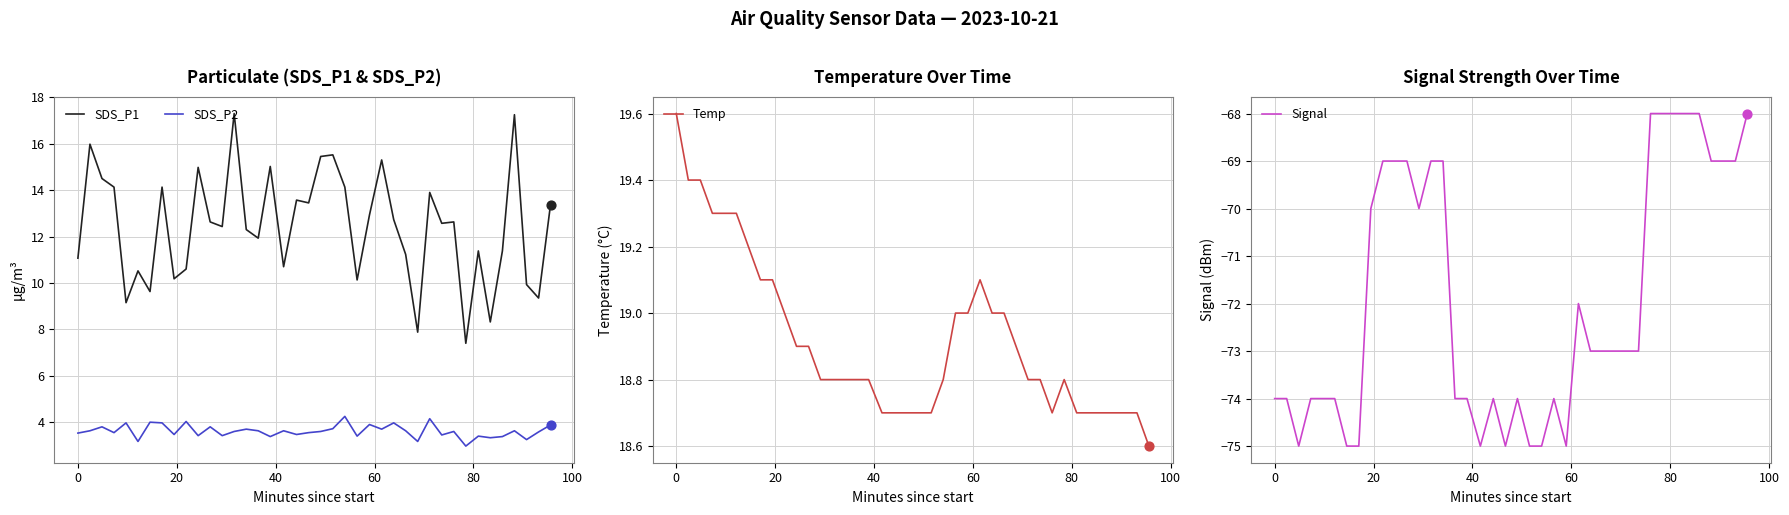

Which series reaches the minimum Y coordinate?

Signal